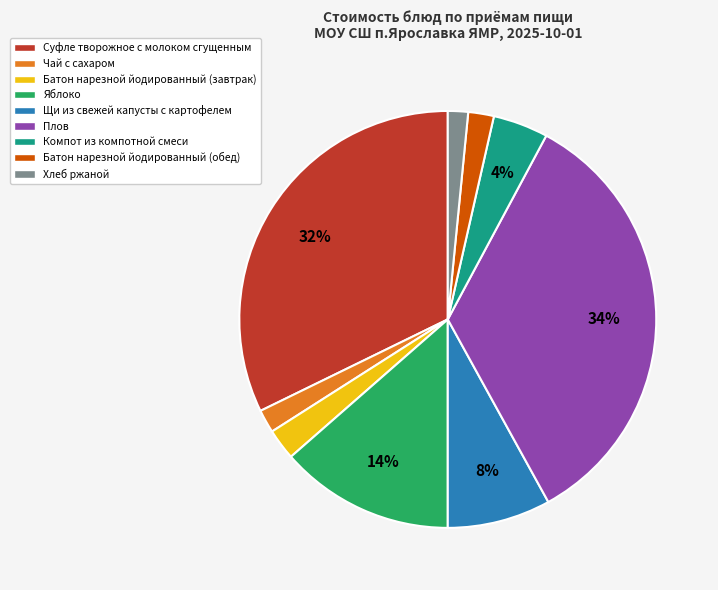

Between Яблоко and Суфле творожное с молоком сгущенным, which is larger?

Суфле творожное с молоком сгущенным